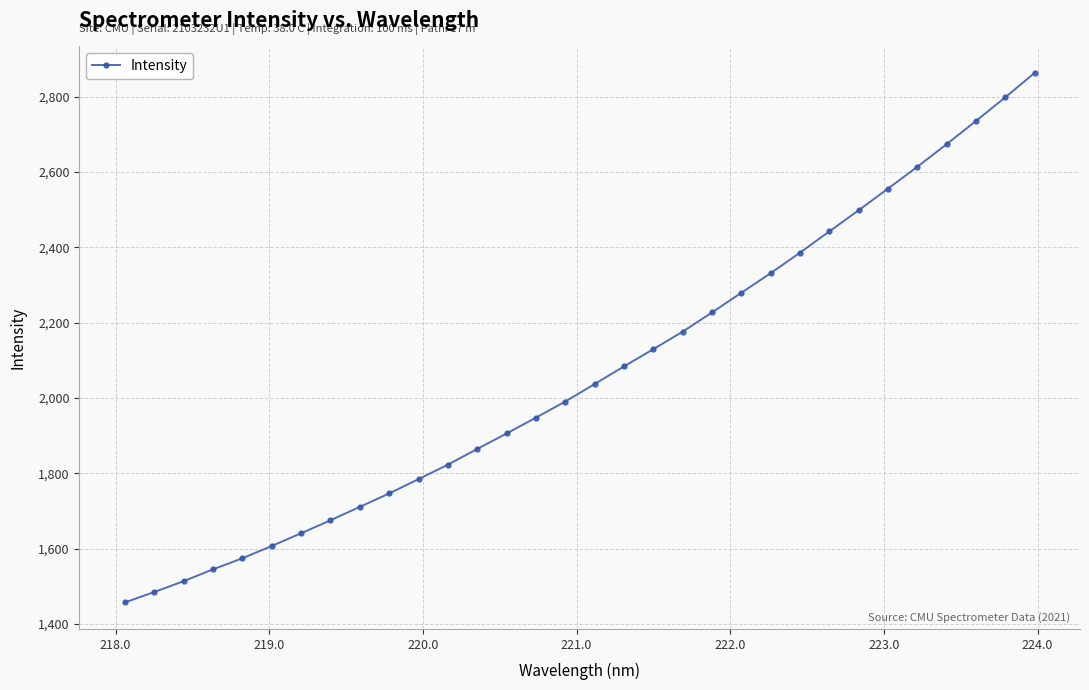

What is the smallest value displayed?

1456.9